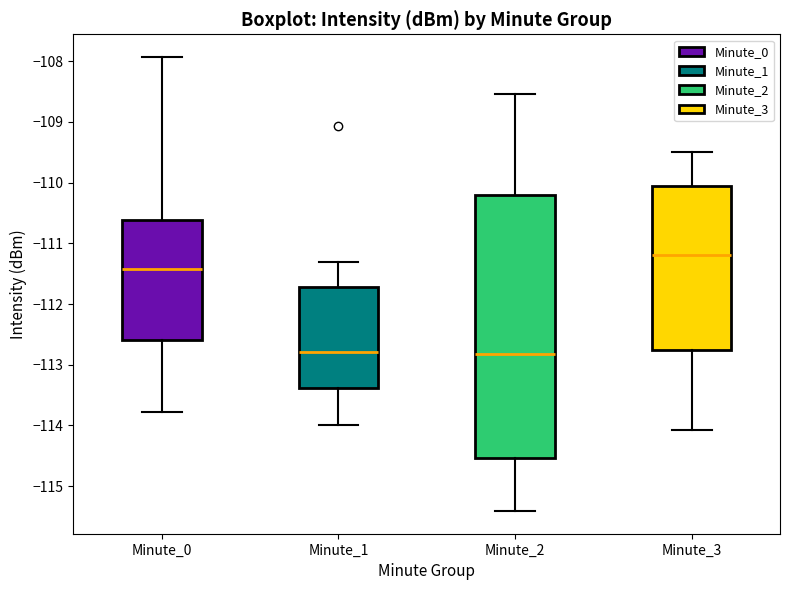

Where is the lower edge of the box for Minute_3 on the y-axis? The values are not printed on the chart, so give them approximately, as read against the axis.

-112.7